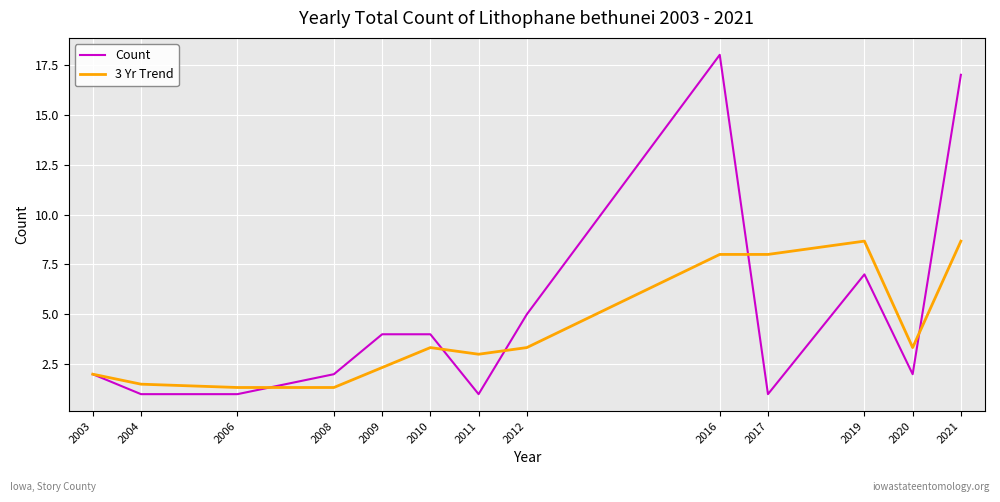

What is the maximum value for Count?

18.0